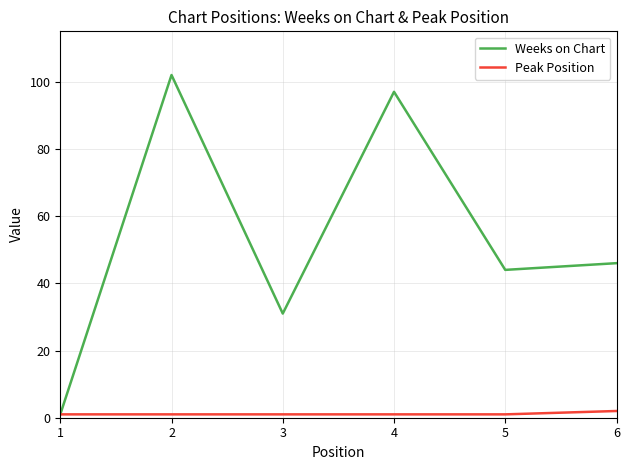

Which series has the largest total across all categories?

Weeks on Chart